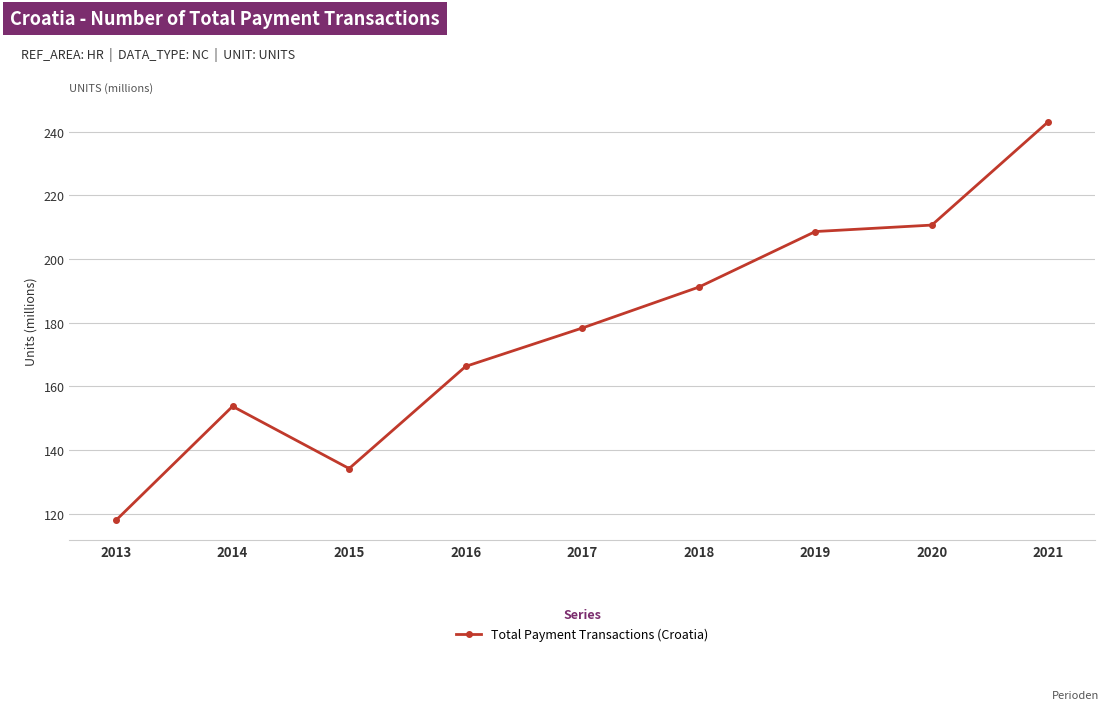

What is the difference between the second highest and second lowest values?

76.5